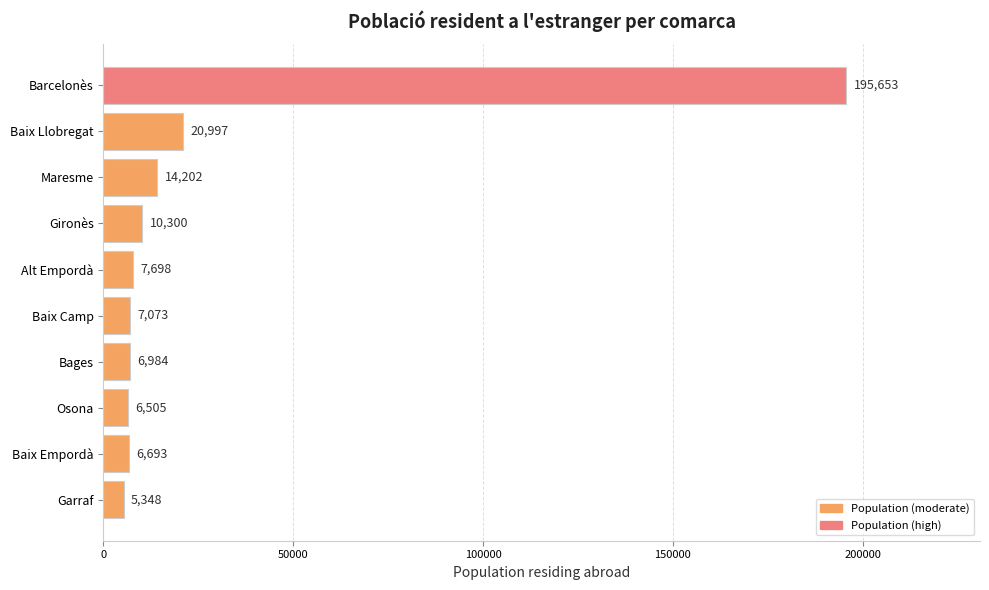

Rank the categories by value from lowest to highest.

Garraf, Osona, Baix Empordà, Bages, Baix Camp, Alt Empordà, Gironès, Maresme, Baix Llobregat, Barcelonès